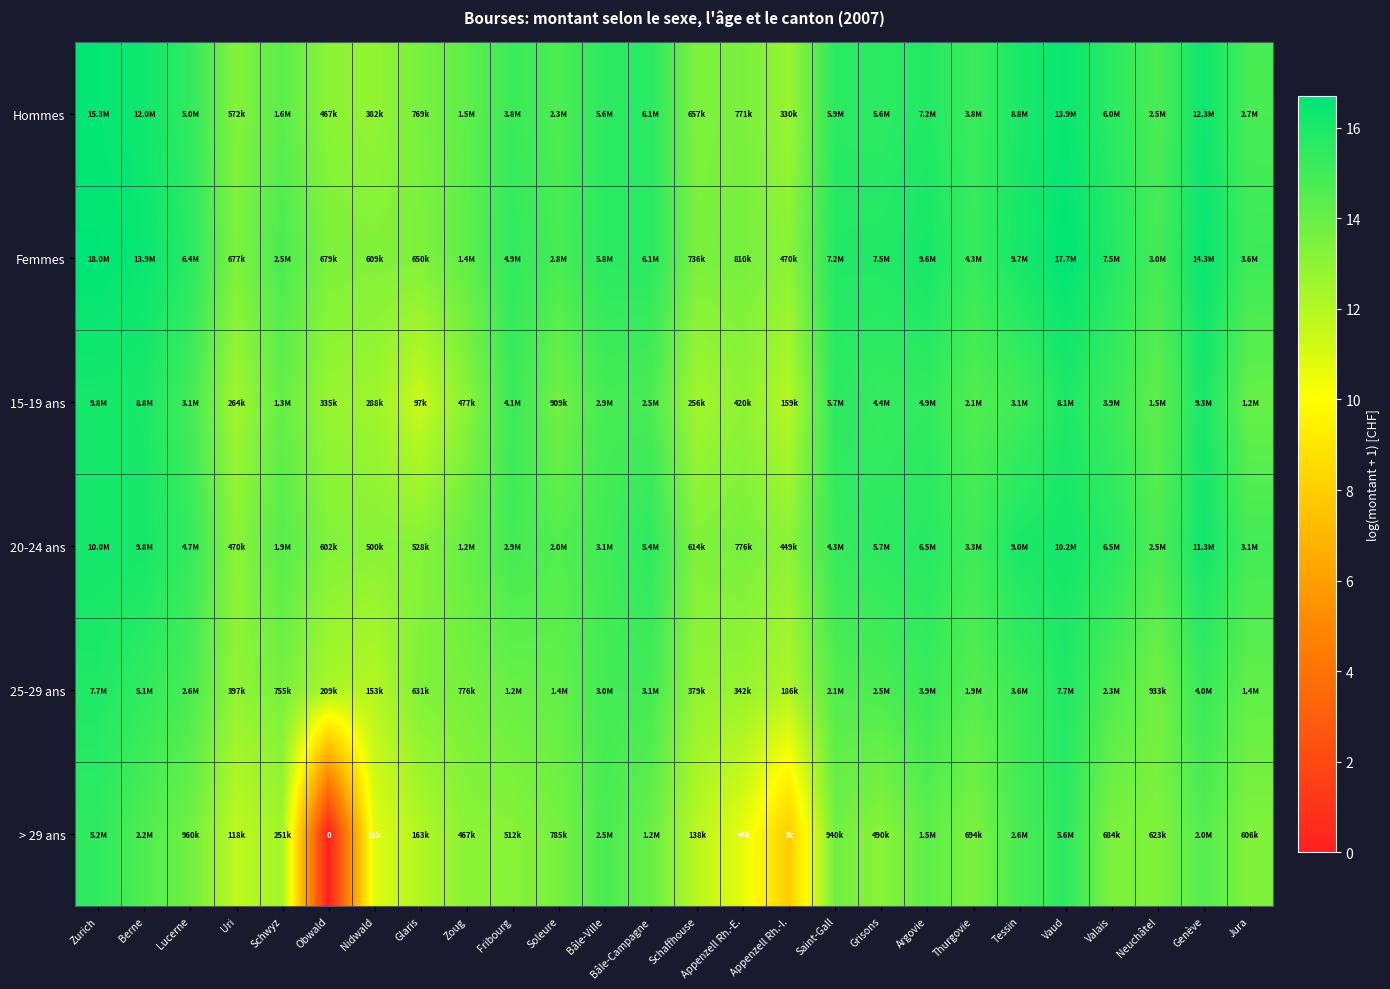

At which category is the sum across all series the highest?

Zurich